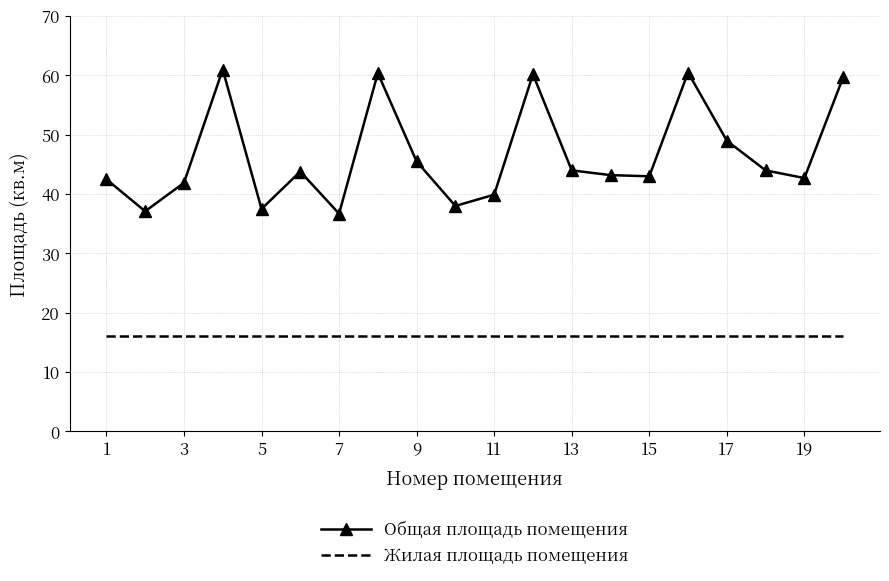

Which series has the largest total across all categories?

Общая площадь помещения